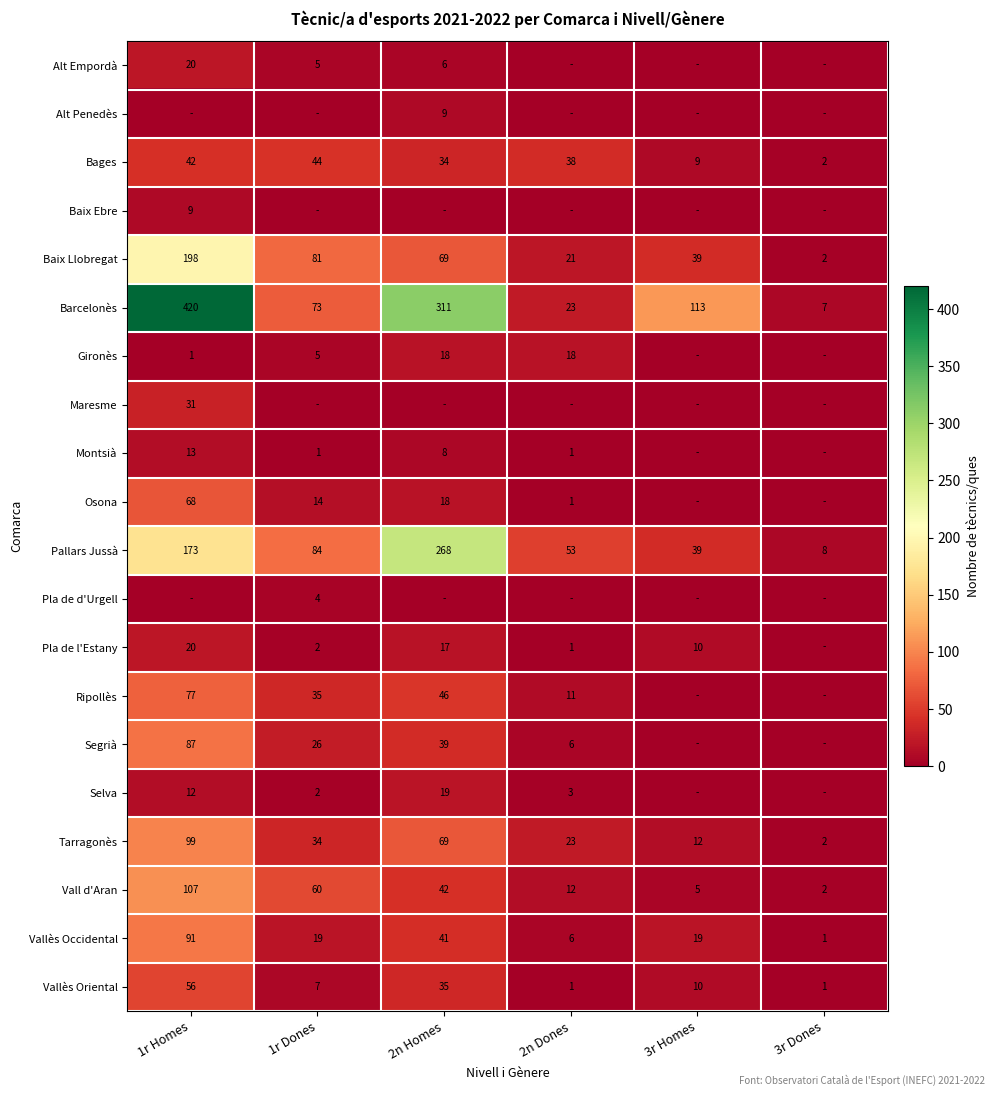

The value of Bages at 1r Dones is 44. True or false?

True